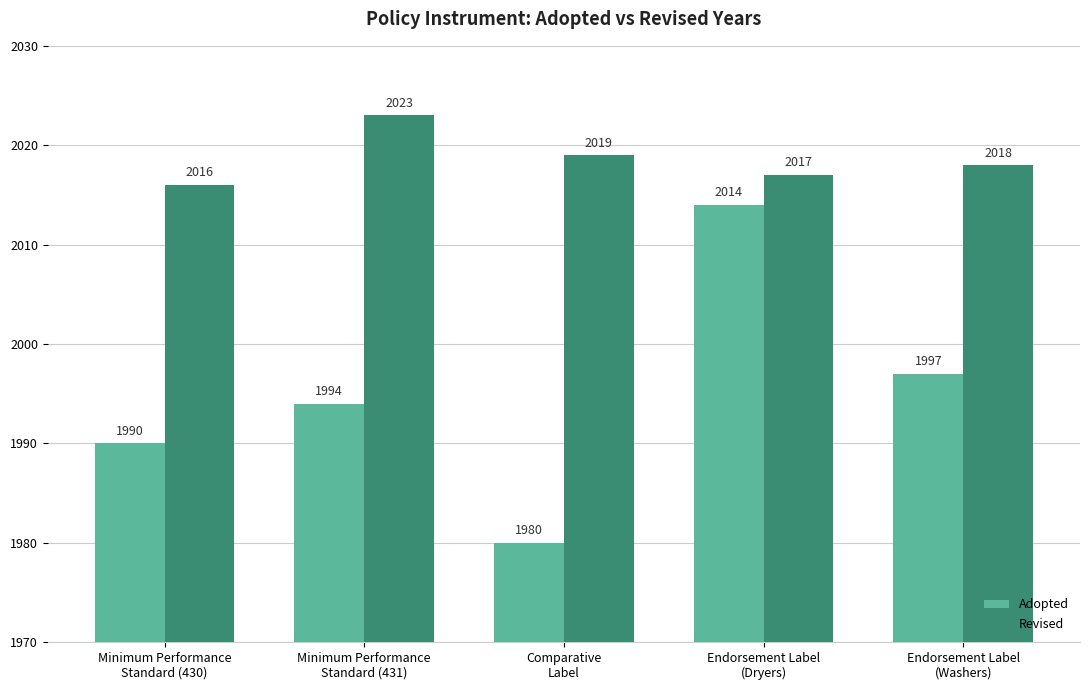

How many data points does each series have?

5